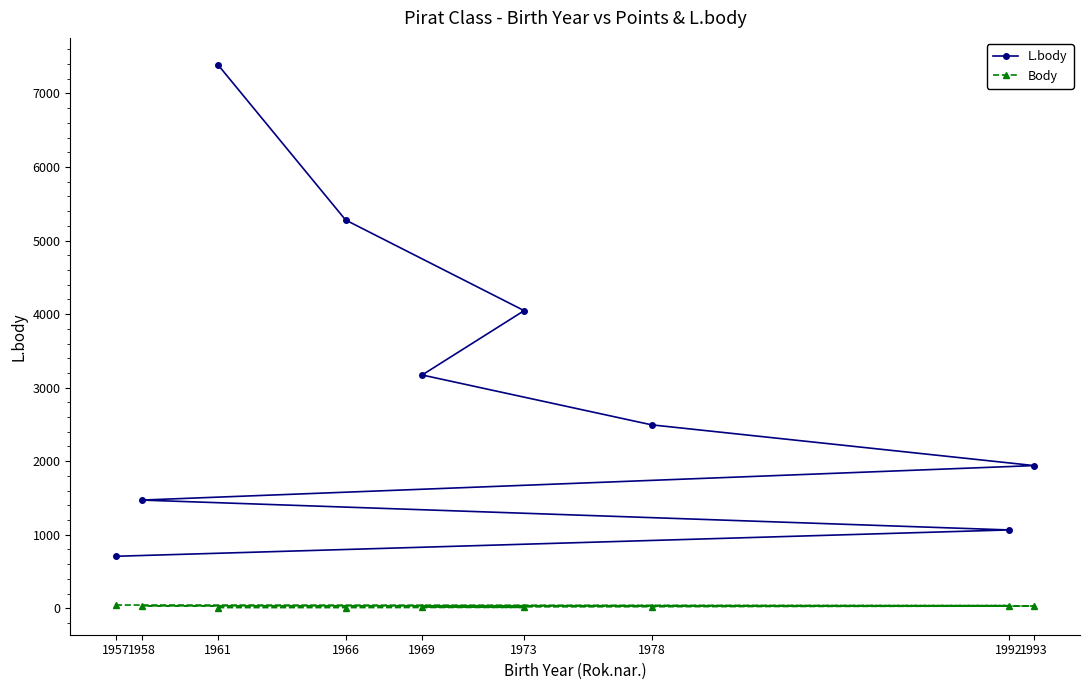

Which series has the widest spread of values?

L.body